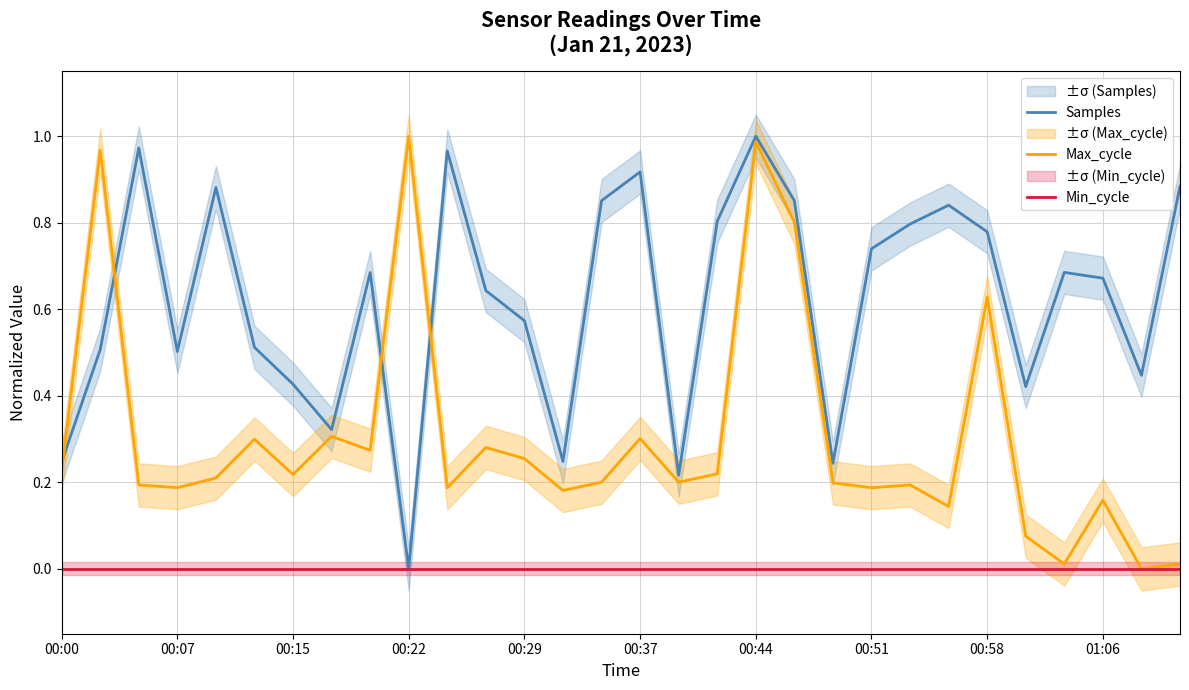

True or false: Min_cycle and Max_cycle intersect in this chart.

False